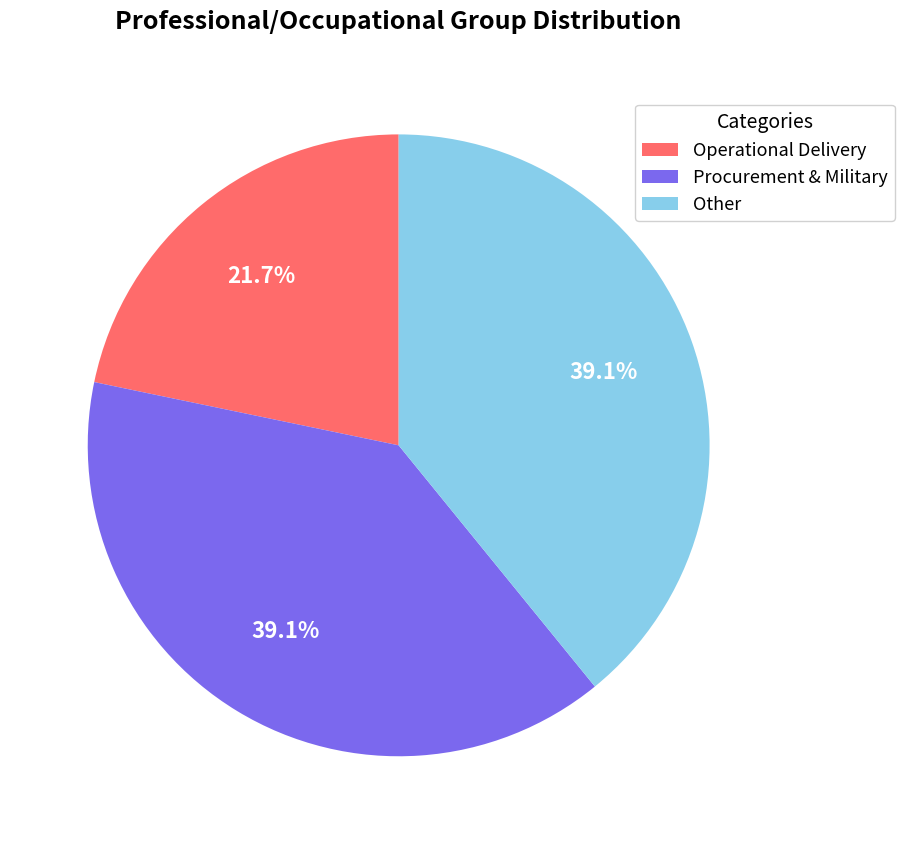

Do Procurement & Military and Other together represent more than half of the pie?

Yes